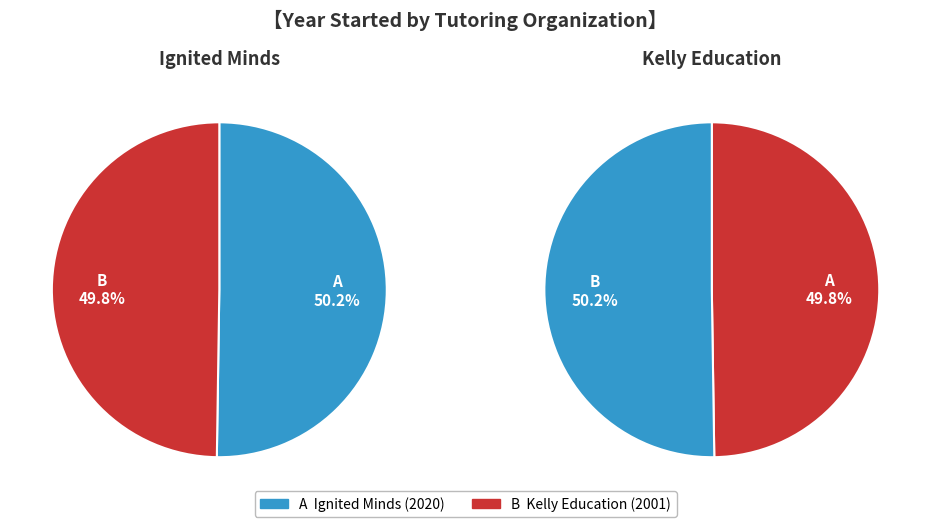

Count the number of slices in the pie.

2